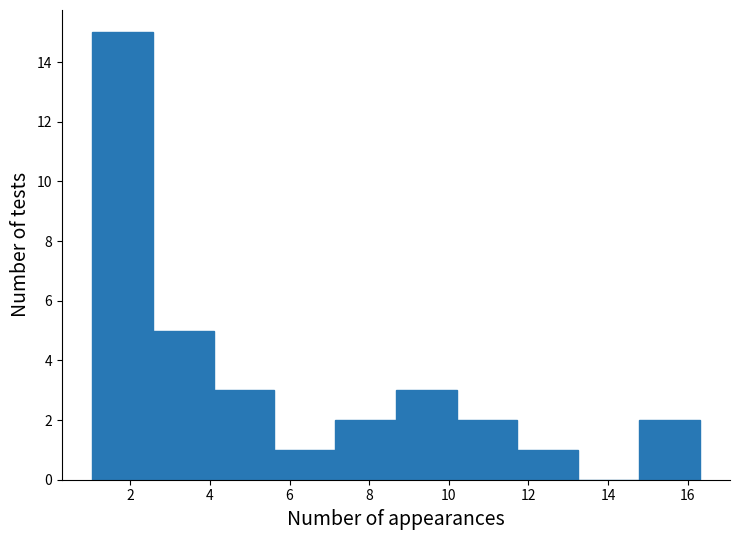

Reading left to right, transcribe this chart: for each bar, give the range it covers on the x-axis and its height. Neither the bar edges nor the heights are printed on the chart, so give them approximately, as read against the axes.

1.0 to 2.6: 15
2.6 to 4.0: 5
4.0 to 5.6: 3
5.6 to 7.2: 1
7.2 to 8.6: 2
8.6 to 10.2: 3
10.2 to 11.8: 2
11.8 to 13.2: 1
13.2 to 14.8: 0
14.8 to 16.4: 2